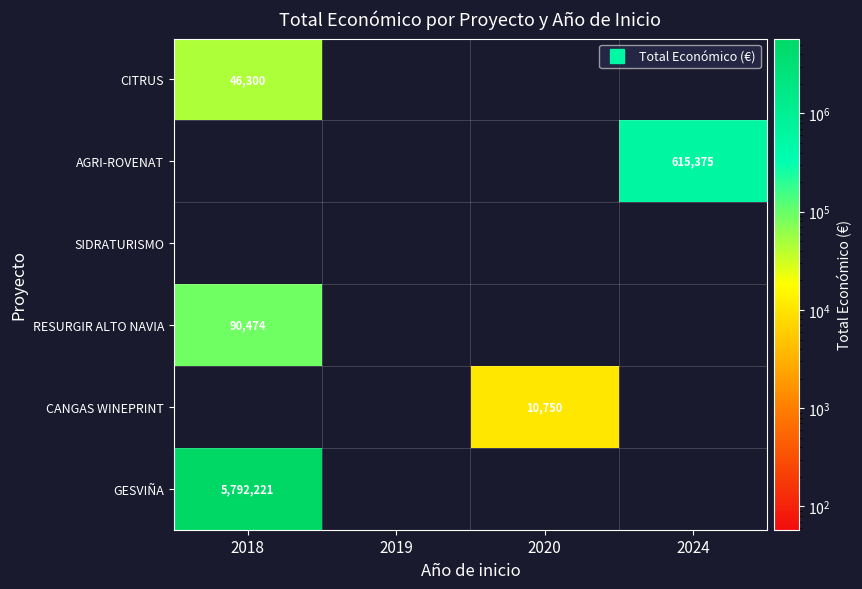

At which category does the chart reach its peak across all series?

2018